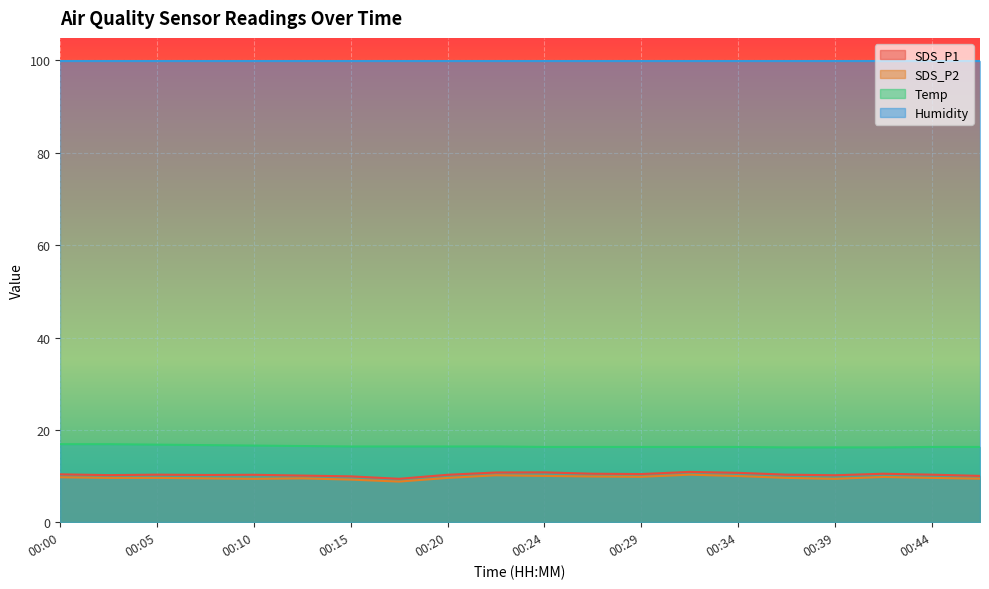

What is the maximum value for SDS_P2?

10.3